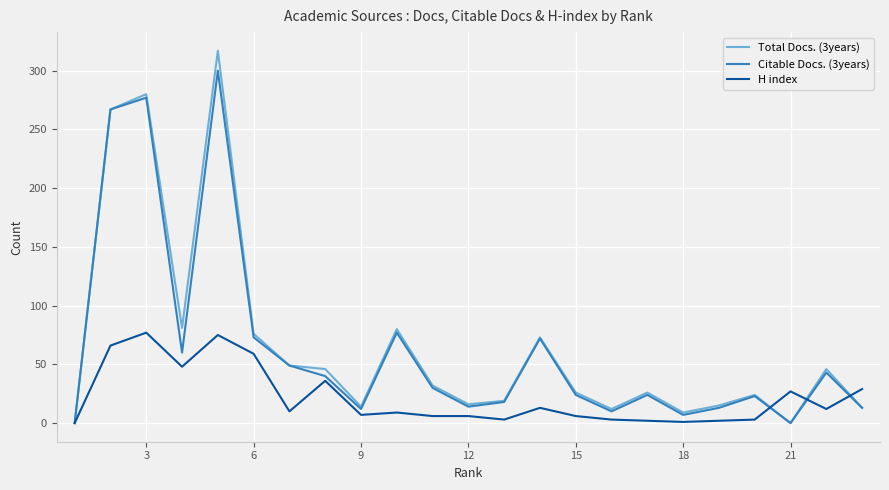

Which series has the widest spread of values?

Total Docs. (3years)